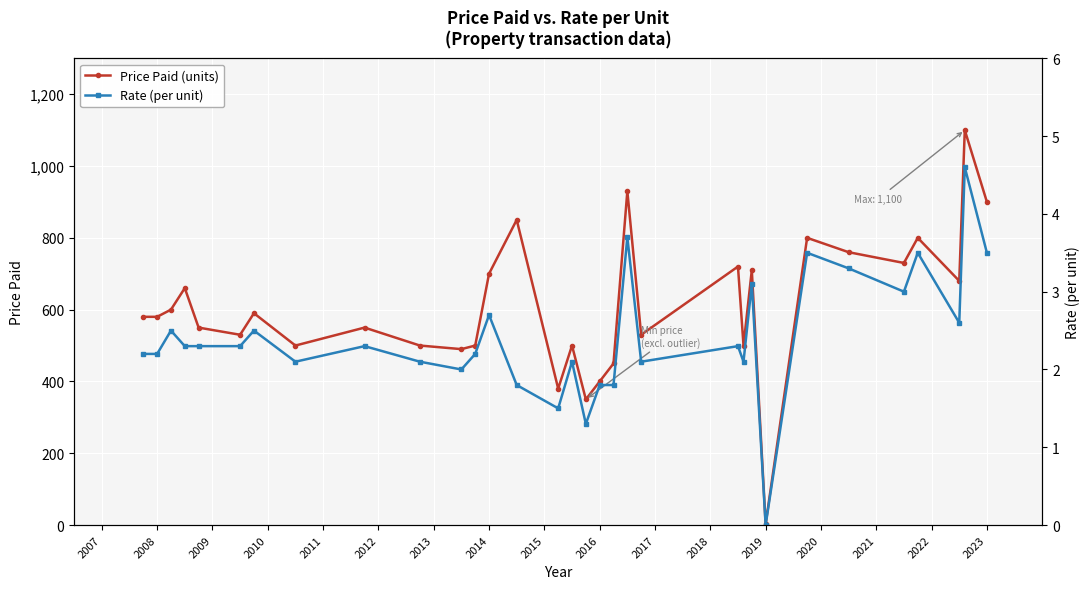

True or false: Rate (per unit) has more than 1 interior local peaks.

True